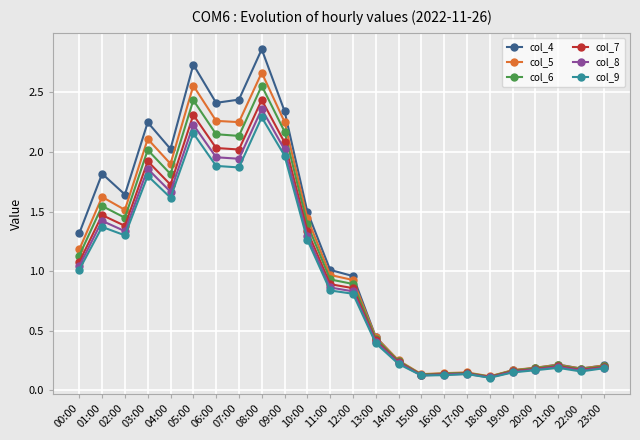

Which series has the largest total across all categories?

col_4